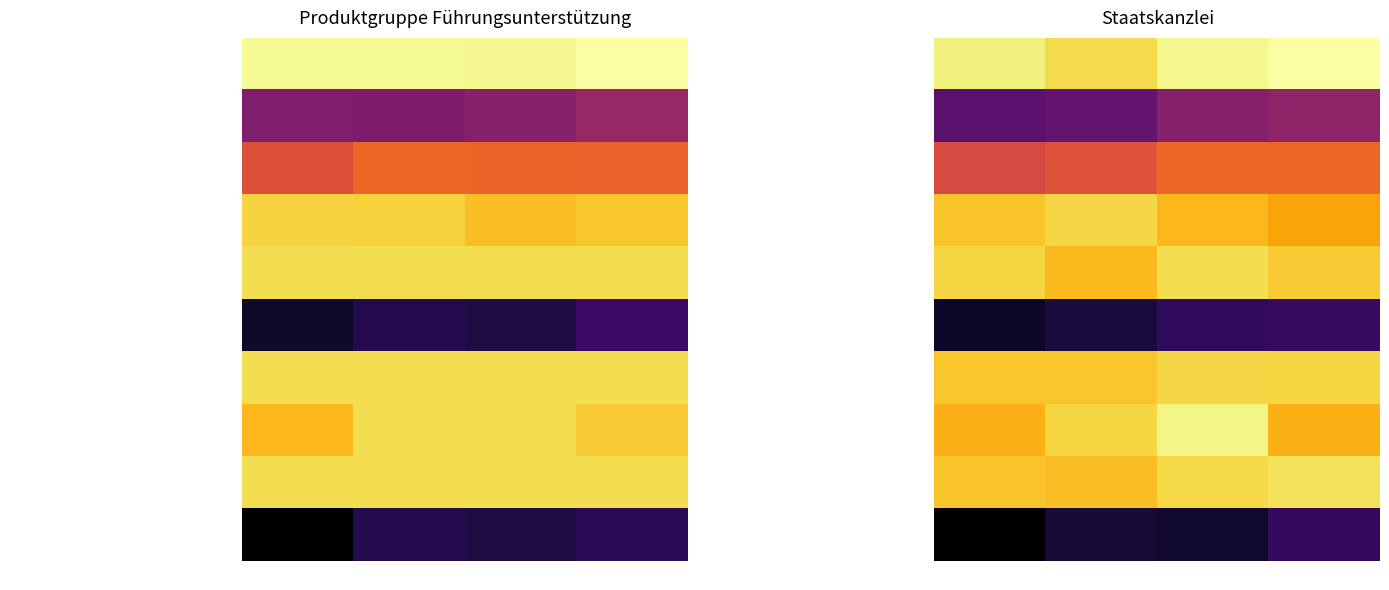

Is the value of Erlöse Staatsbeiträge at RE 2012 greater than the value of Erlöse at RE 2014?

No